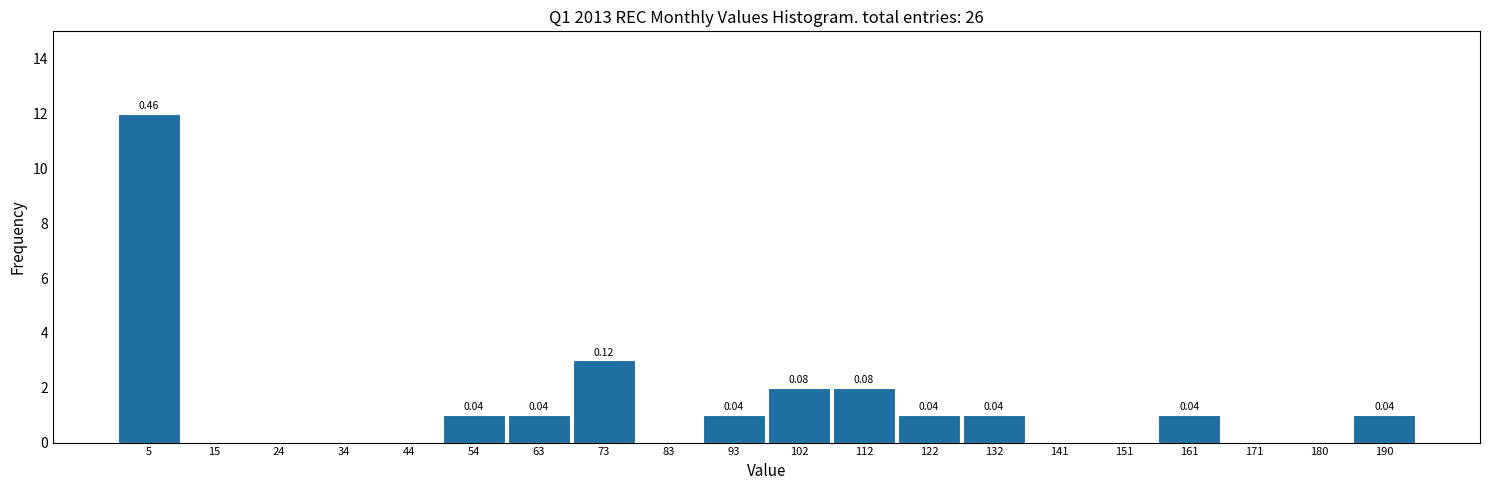

Which range on the x-axis has the tallest bar?

0 to 10